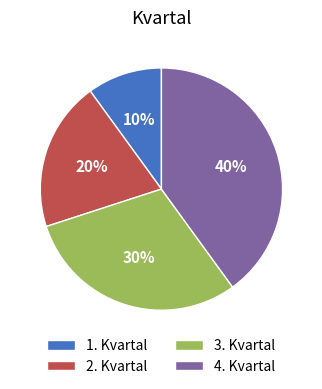

To the nearest percent, what is the difference between the 2. Kvartal and 3. Kvartal slice percentages?

10%